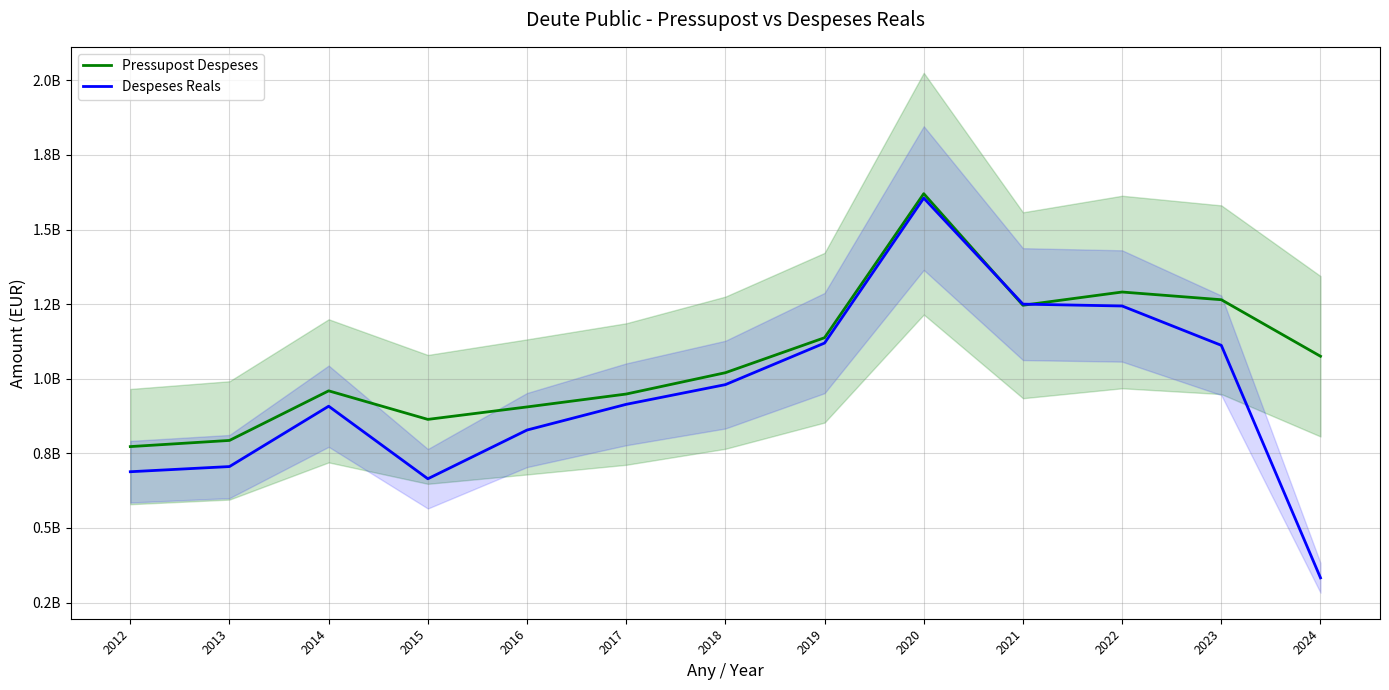

How many times do Pressupost Despeses and Despeses Reals cross each other?

2